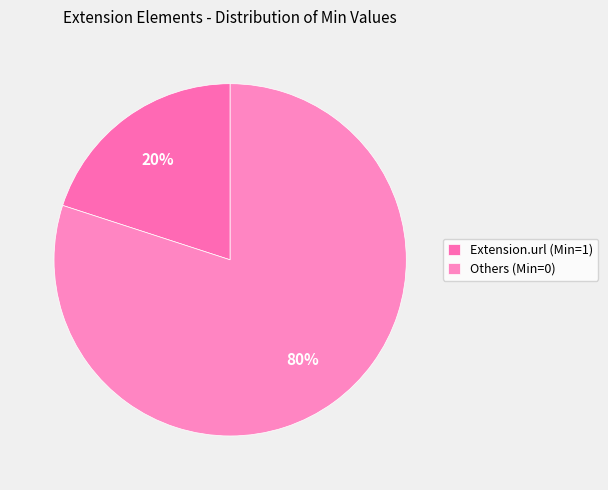

To the nearest percent, what is the difference between the largest and smallest slice percentages?

60%